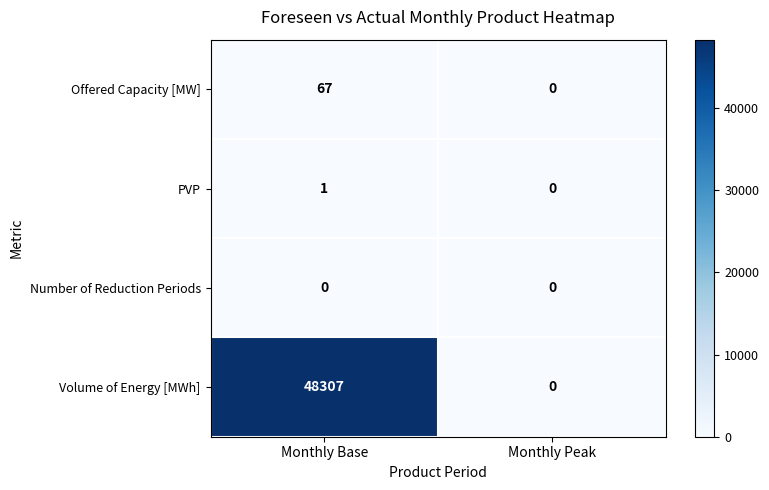

Reading right to left, transcribe all the data shown in this chart.

Offered Capacity [MW]: Monthly Peak=0	Monthly Base=67
PVP: Monthly Peak=0	Monthly Base=1
Number of Reduction Periods: Monthly Peak=0	Monthly Base=0
Volume of Energy [MWh]: Monthly Peak=0	Monthly Base=48307